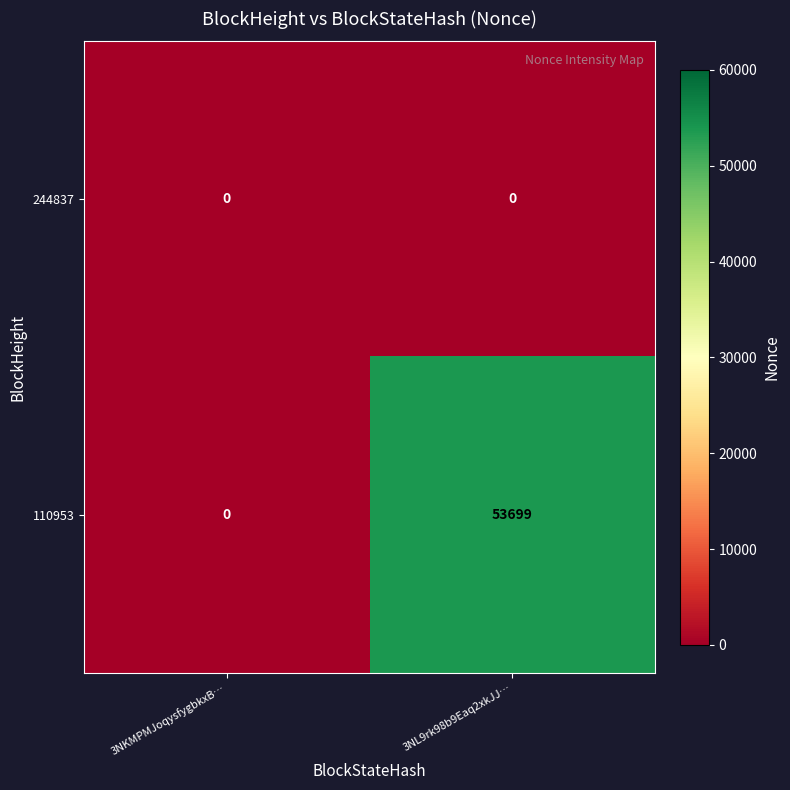

List the series in order of their overall mean, lowest first.

244837, 110953